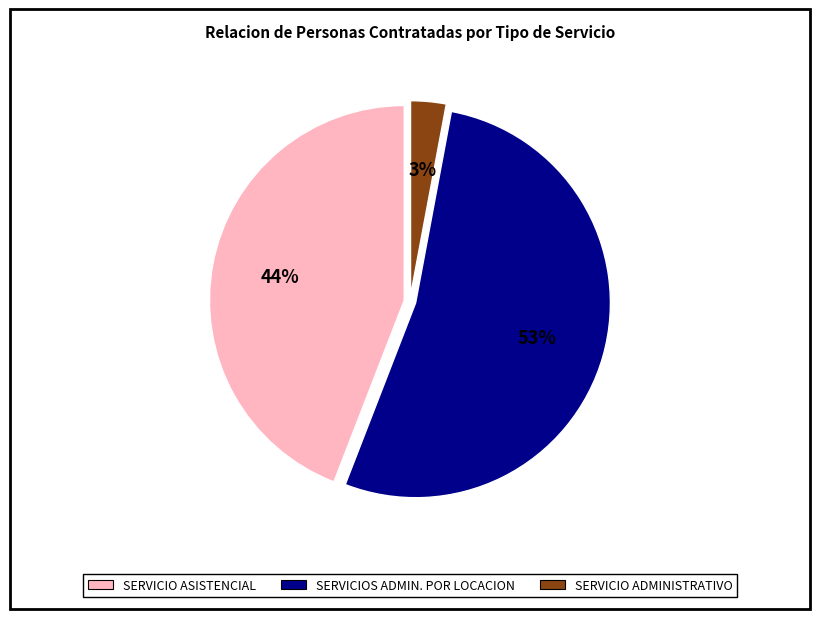

Does any single category account for the majority?

Yes